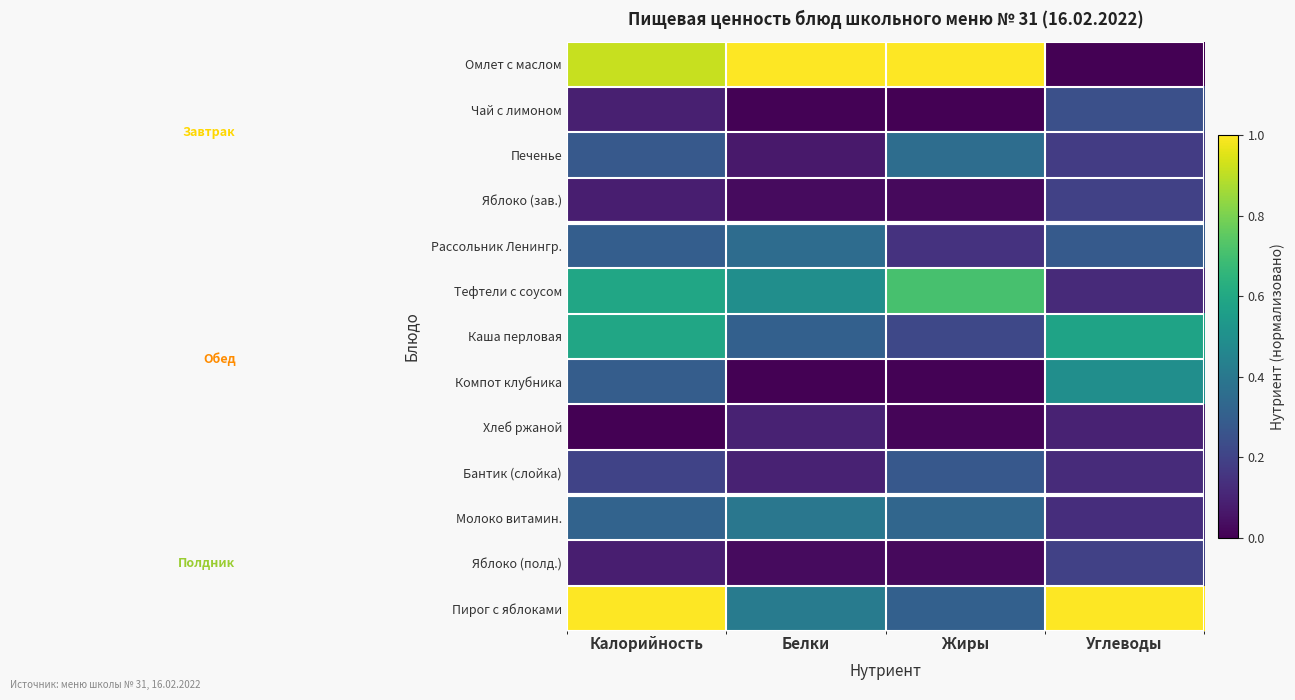

List the series in order of their peak value, highest first.

Омлет с маслом, Пирог с яблоками, Тефтели с соусом, Каша перловая, Компот клубника, Молоко витамин., Печенье, Рассольник Ленингр., Бантик (слойка), Чай с лимоном, Яблоко (зав.), Яблоко (полд.), Хлеб ржаной